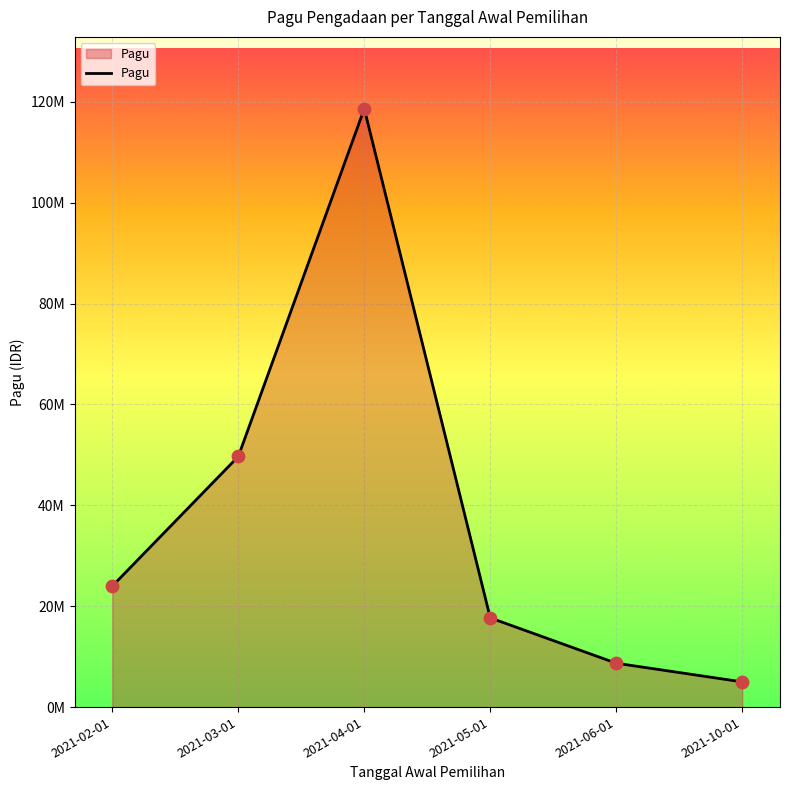

Which has a higher value, 2021-06-01 or 2021-03-01?

2021-03-01